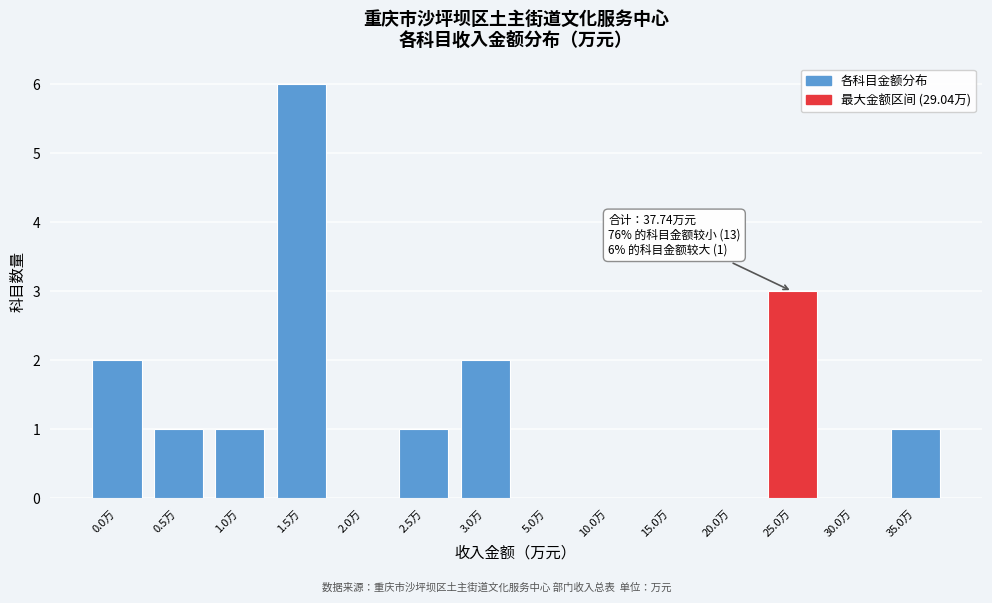

Reading left to right, transcribe all the data shown in this chart.

0.0万=2	0.5万=1	1.0万=1	1.5万=6	2.0万=0	2.5万=1	3.0万=2	5.0万=0	10.0万=0	15.0万=0	20.0万=0	25.0万=3	30.0万=0	35.0万=1